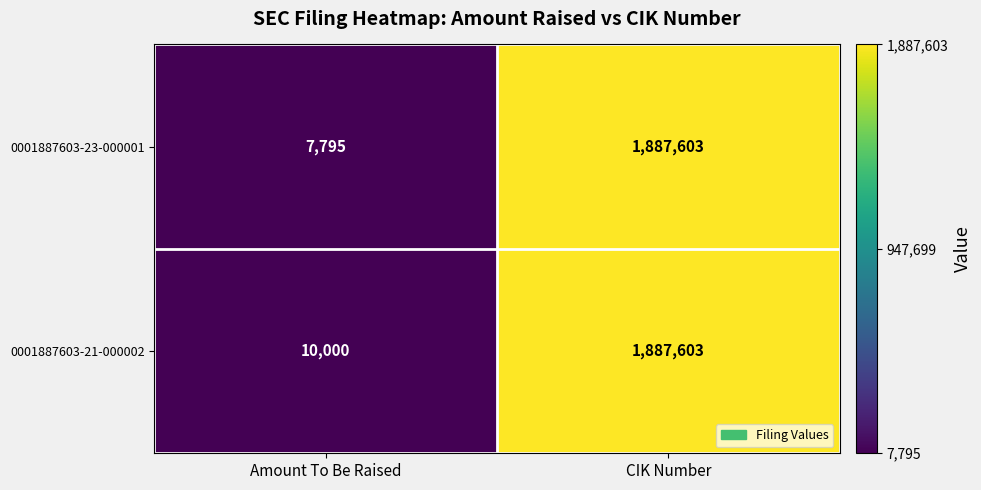

Rank the categories by 0001887603-21-000002 value from highest to lowest.

CIK Number, Amount To Be Raised